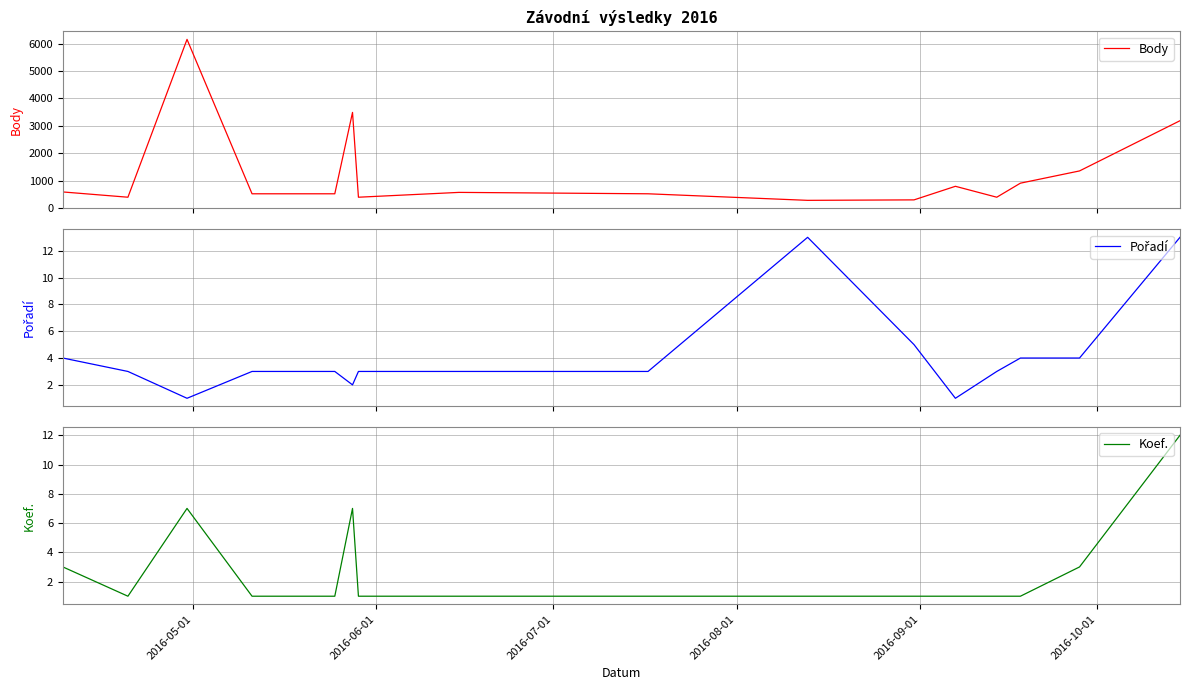

What is the difference between the second highest and second lowest values in the Body series?

3188